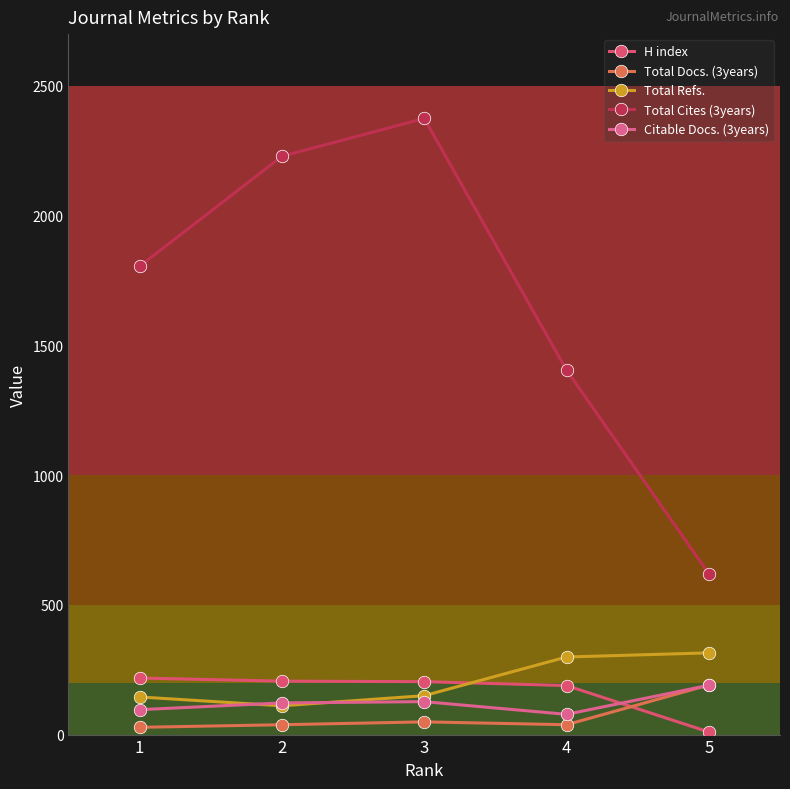

What is the maximum value for Total Docs. (3years)?

191